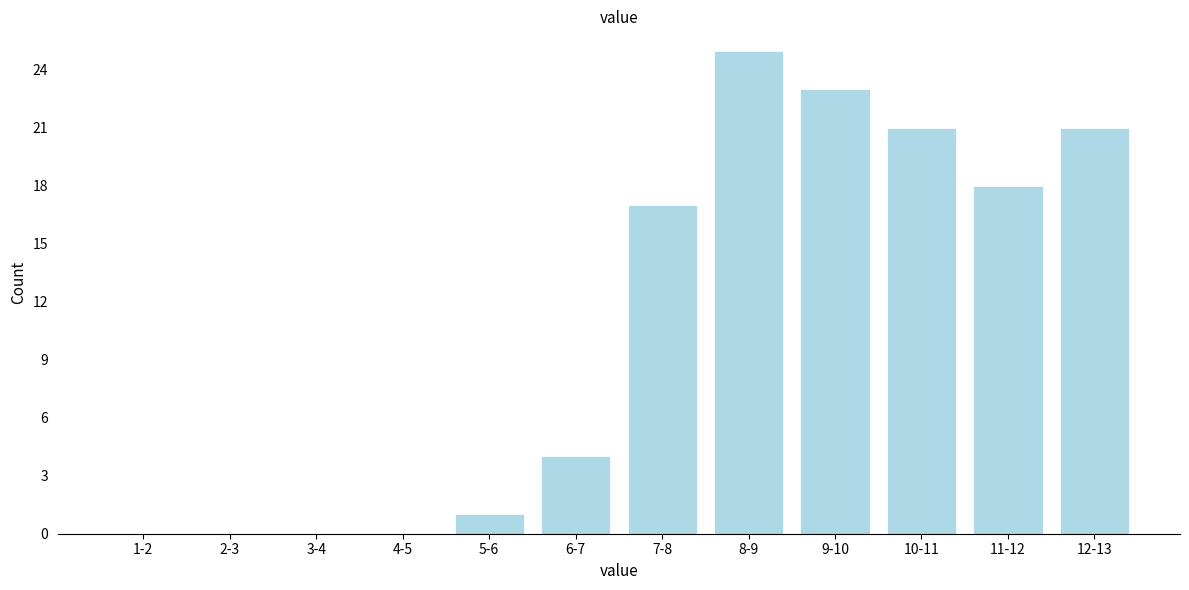

Reading right to left, list all the values displayed in this chart.

12-13=21	11-12=18	10-11=21	9-10=23	8-9=25	7-8=17	6-7=4	5-6=1	4-5=0	3-4=0	2-3=0	1-2=0